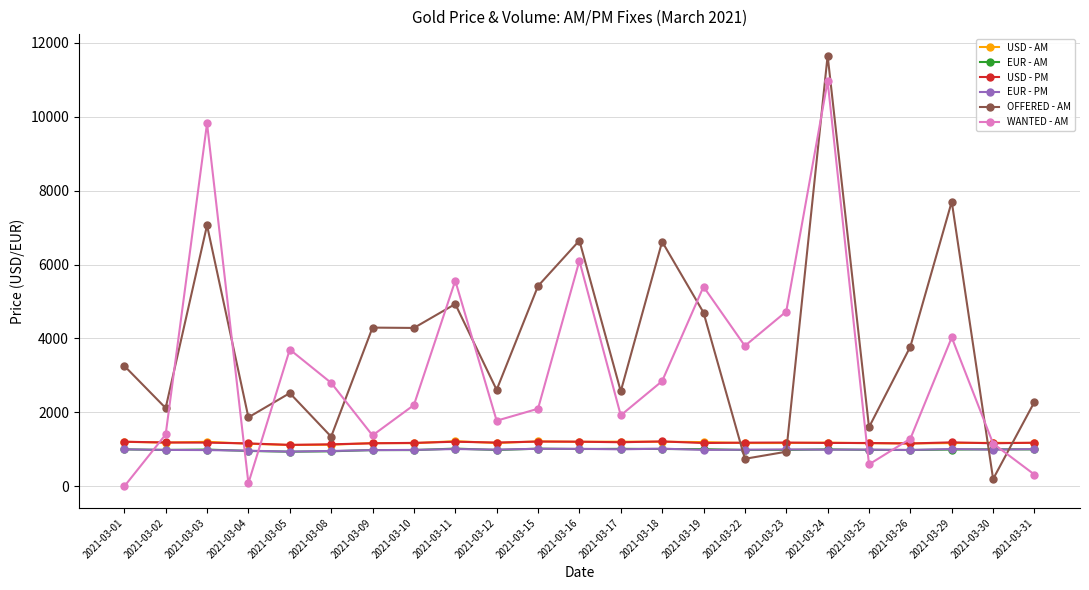

What is the average value of the WANTED - AM series?

3216.2